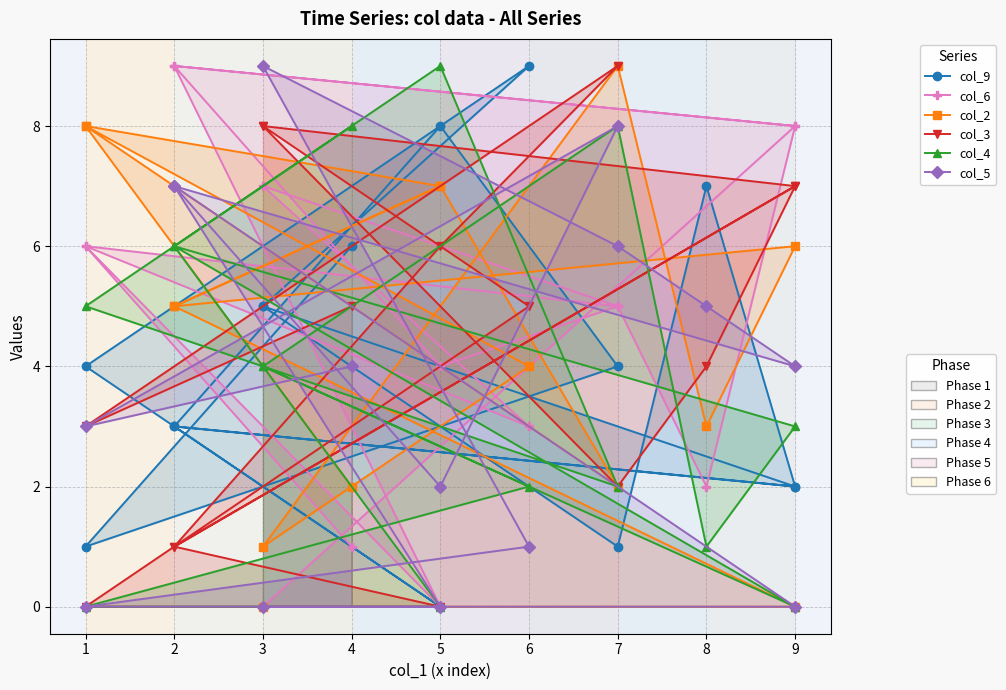

Count the col_4 values in the range 1 to 6.

9